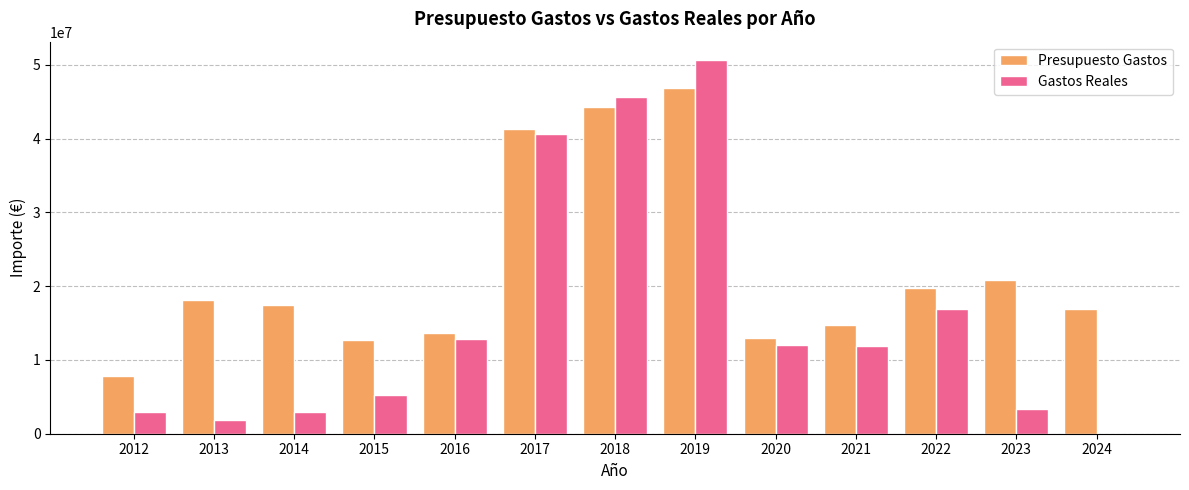

Where is Presupuesto Gastos nearest to the value 27294667?

2023